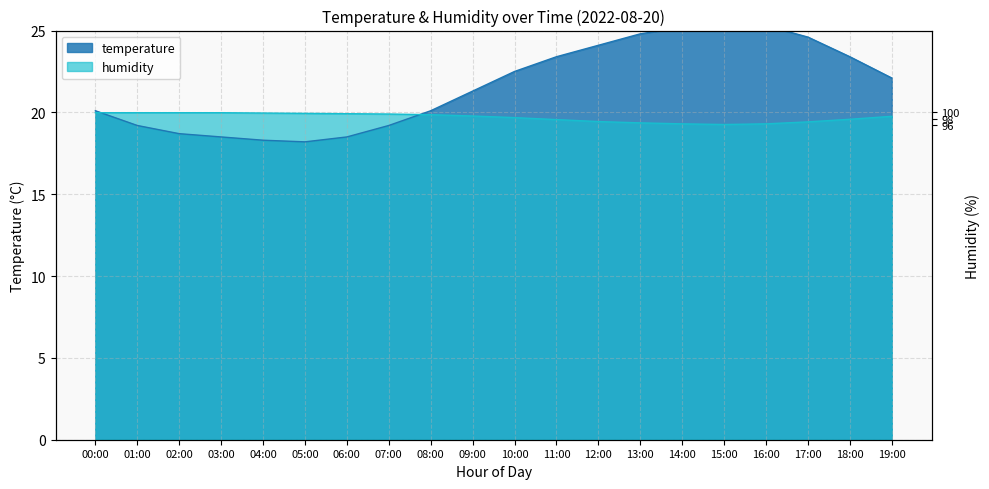

How many lines are shown in the chart?

2